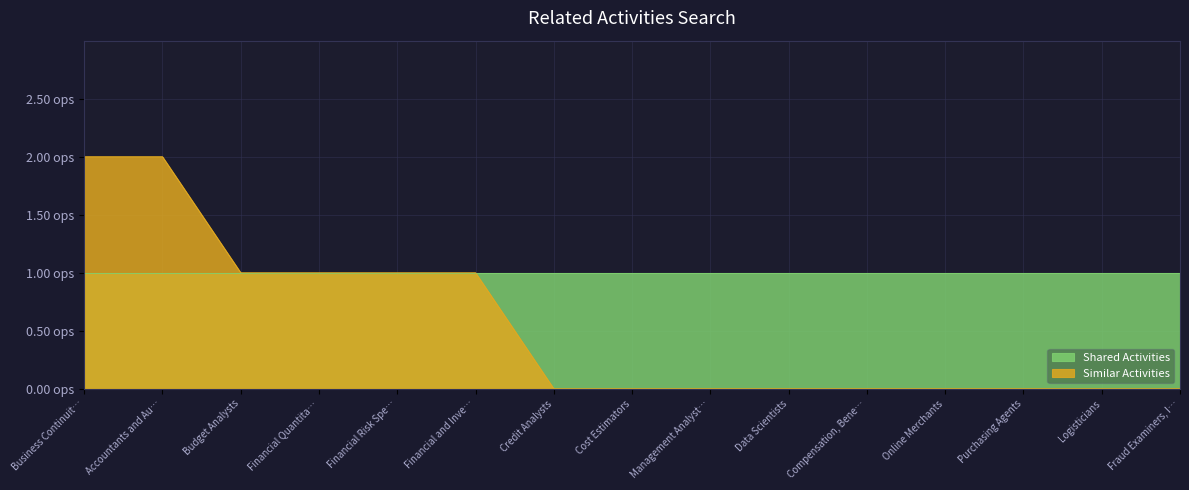

List the labels in order of value, largest first.

Business Continuit…, Accountants and Au…, Budget Analysts, Financial Quantita…, Financial Risk Spe…, Financial and Inve…, Credit Analysts, Cost Estimators, Management Analyst…, Data Scientists, Compensation, Bene…, Online Merchants, Purchasing Agents, Logisticians, Fraud Examiners, I…